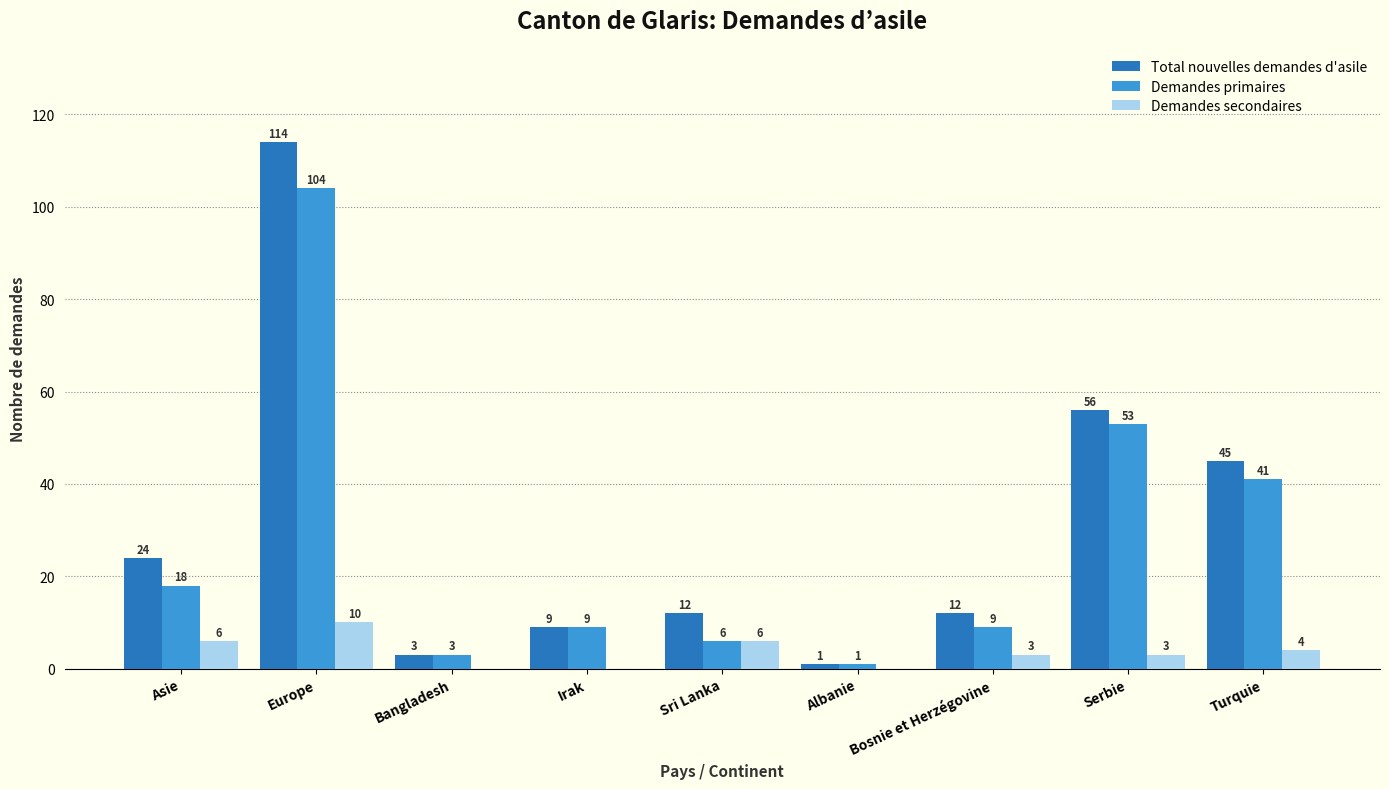

Is it true that Demandes primaires equals 41 at Turquie?

True